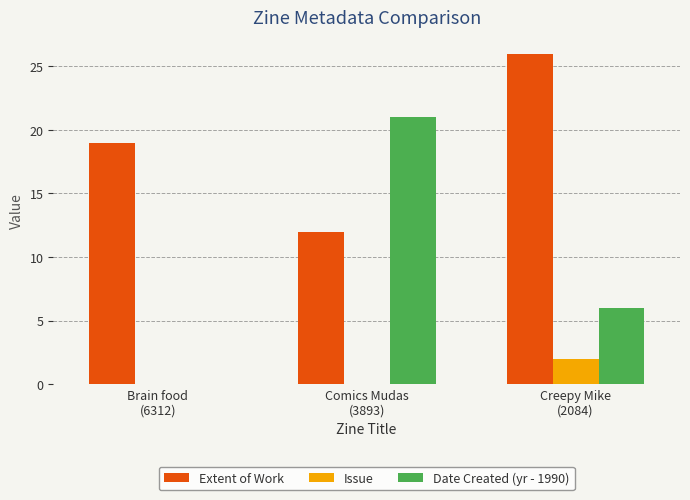

Which series has the largest total across all categories?

Extent of Work